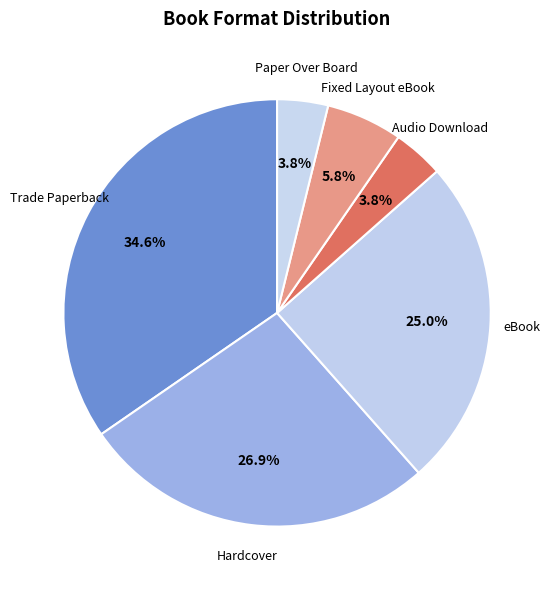

Is it true that Hardcover is 27% of the pie?

True